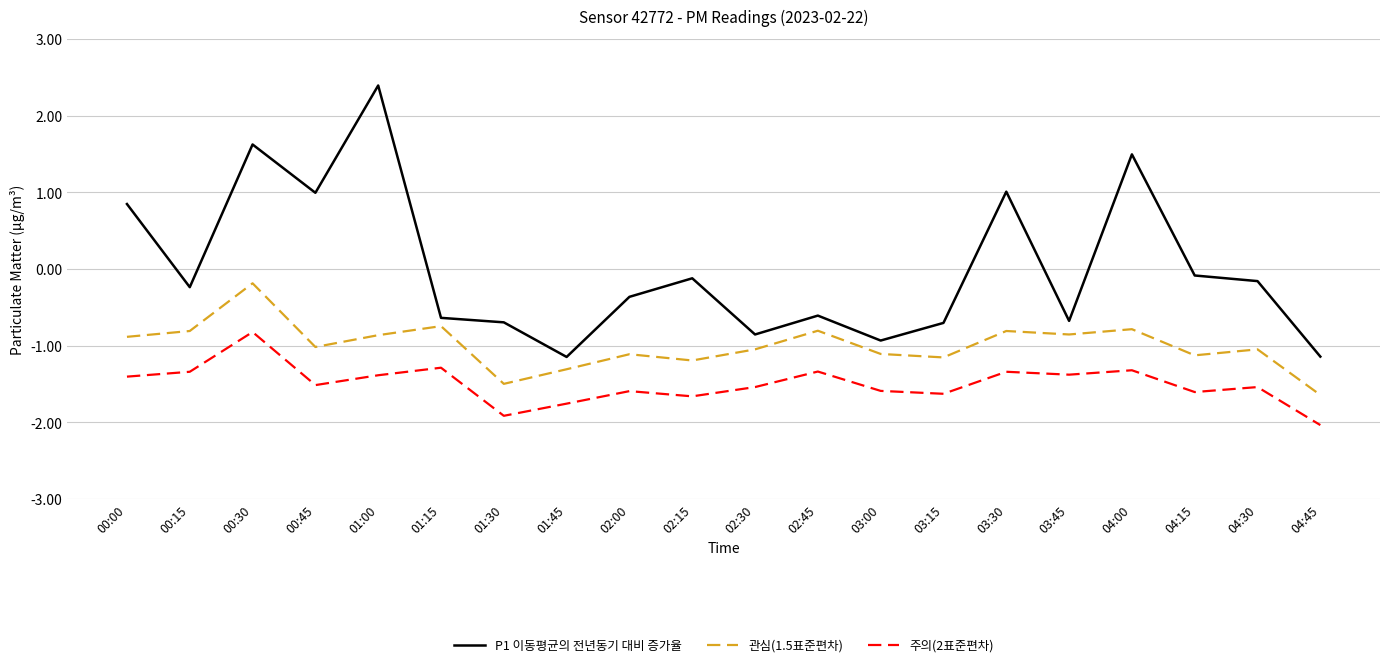

What is the total value across all series at 01:45?

-4.2